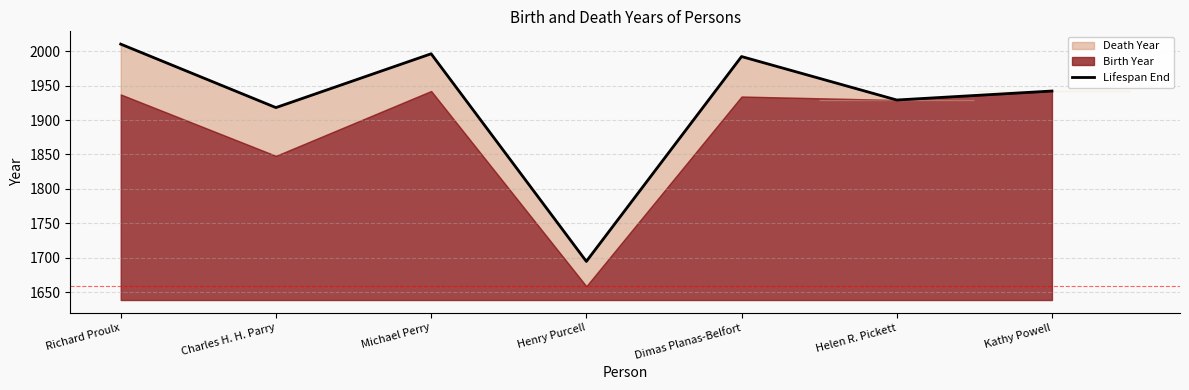

How many points are higher than both their immediate neighbors (excluding endpoints)?

2